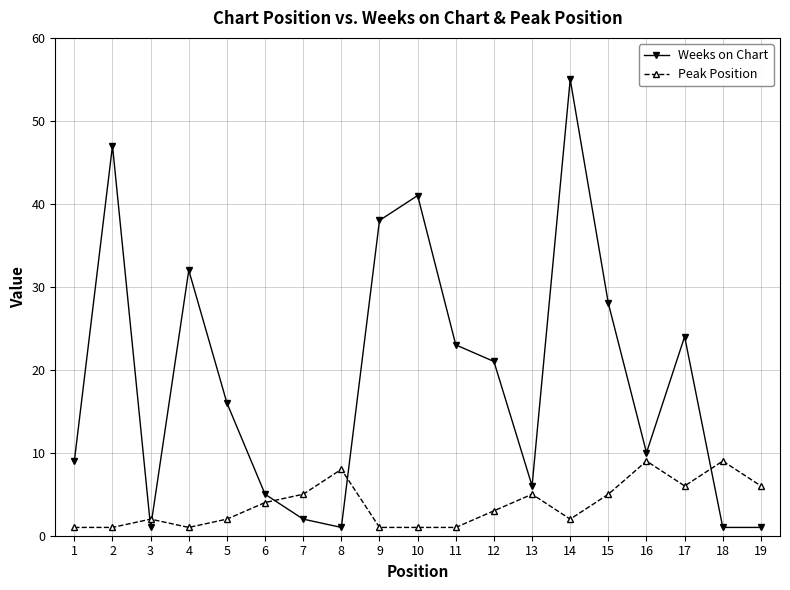

Between which two adjacent categories do Peak Position and Weeks on Chart first intersect?

2 and 3